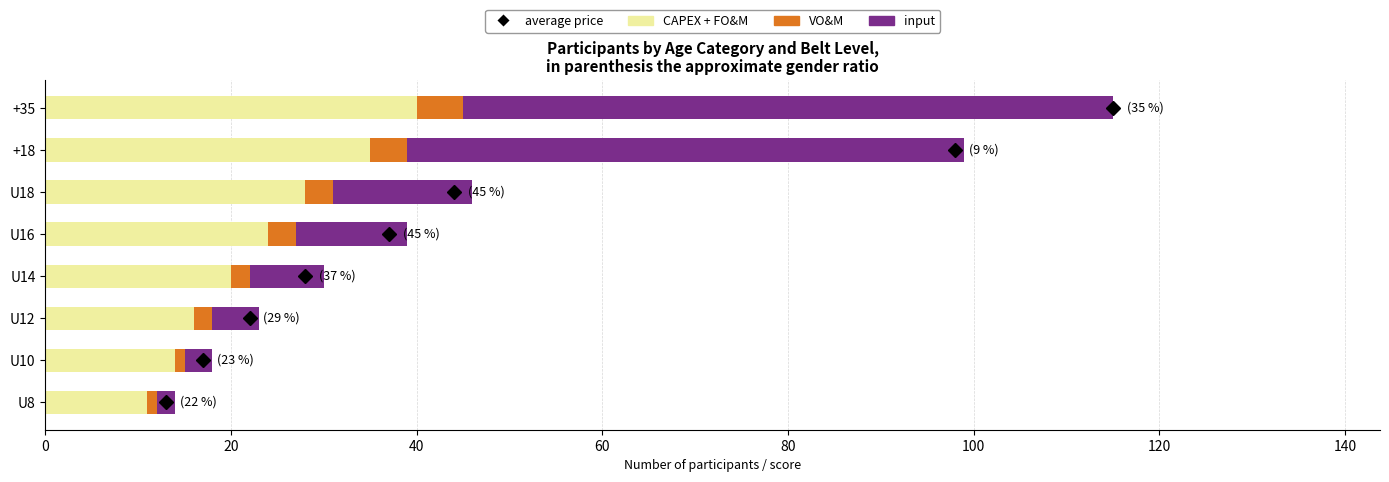

What is the difference between the maximum and minimum values in the CAPEX + FO&M series?

29